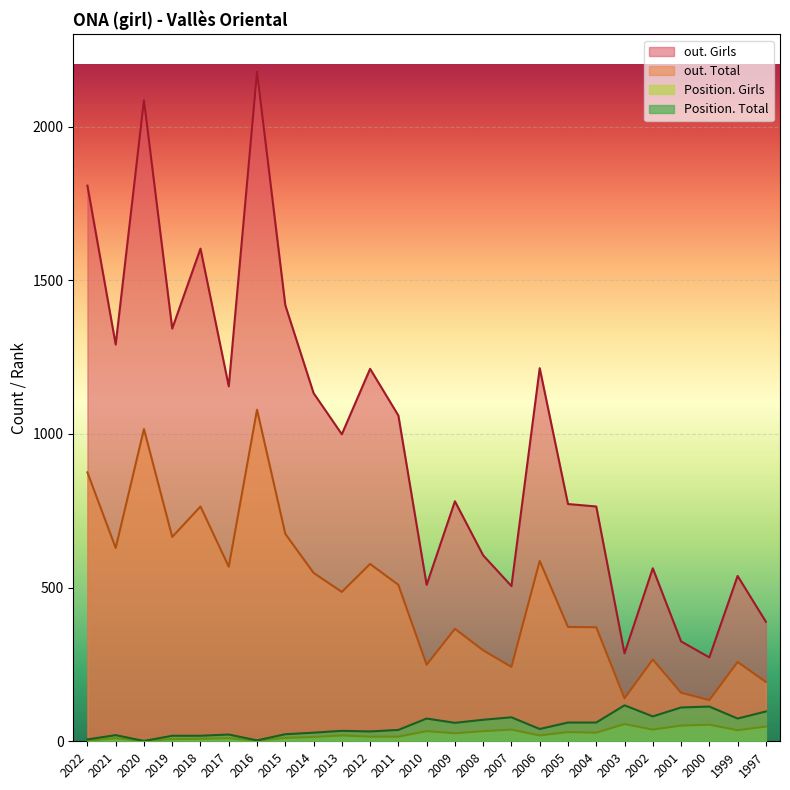

What is the value of the out. Total point at the 23rd from the left?

134